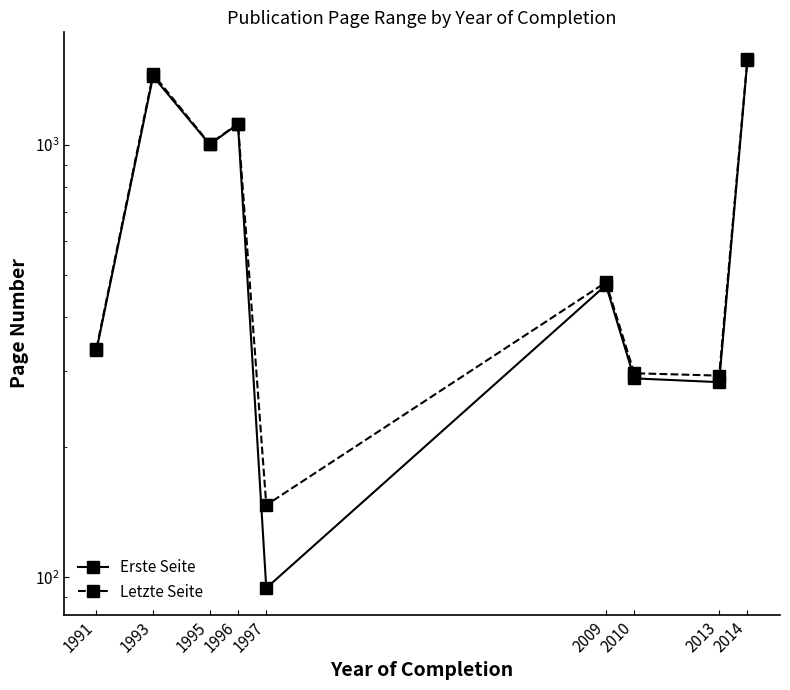

Between 2014 and 1997, which is larger?

2014